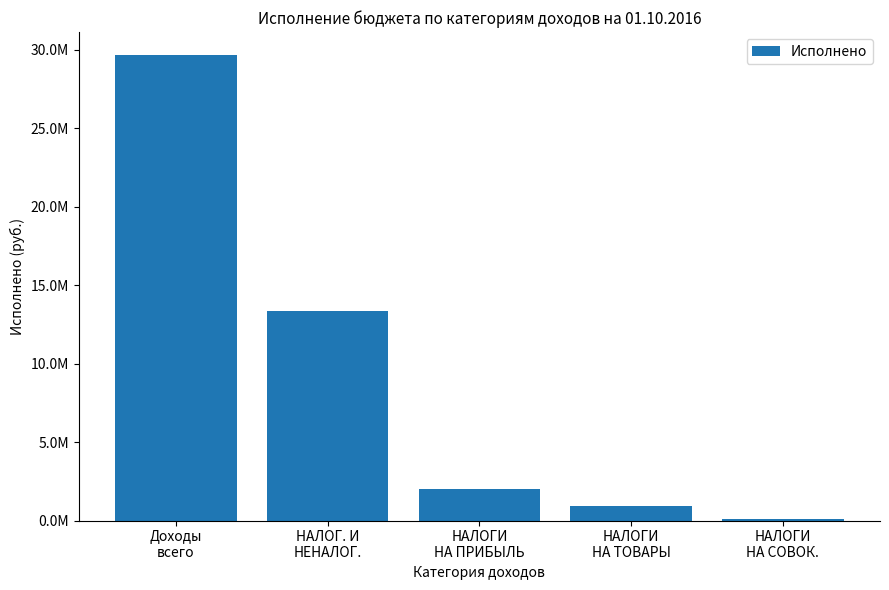

Are the bars horizontal?

No